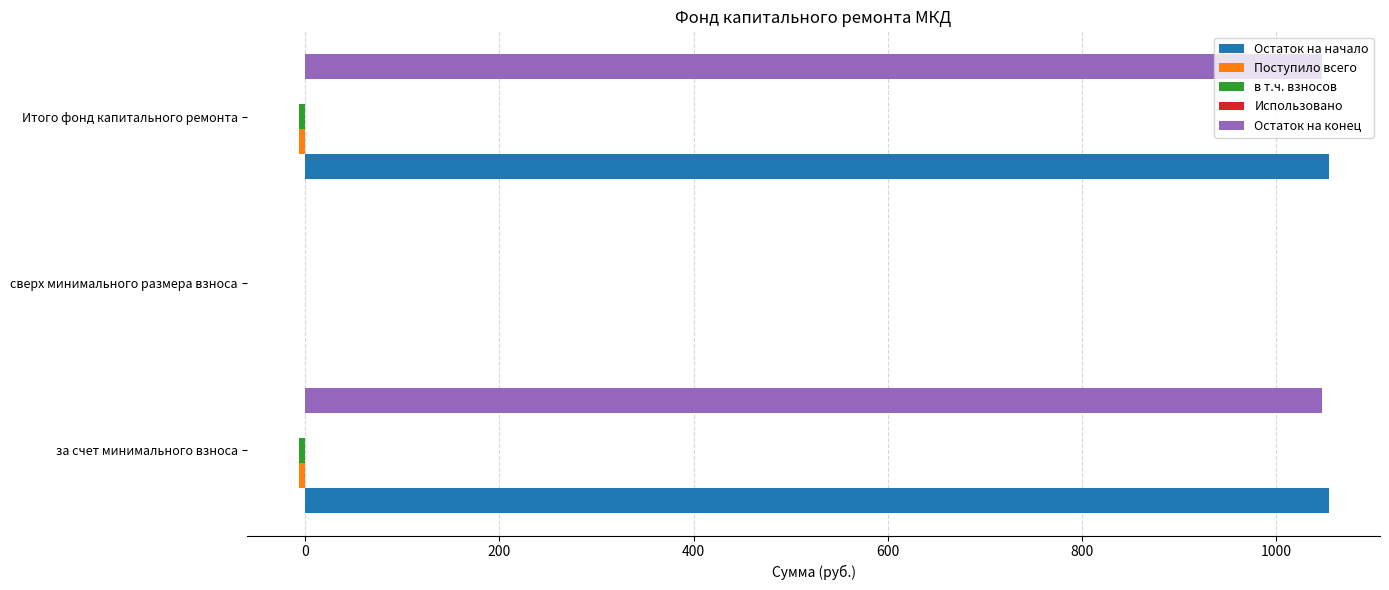

The value of Остаток на начало at Итого фонд капитального ремонта is 1484.8. True or false?

False